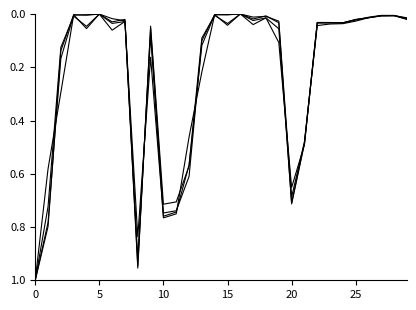

How many lines are shown in the chart?

4